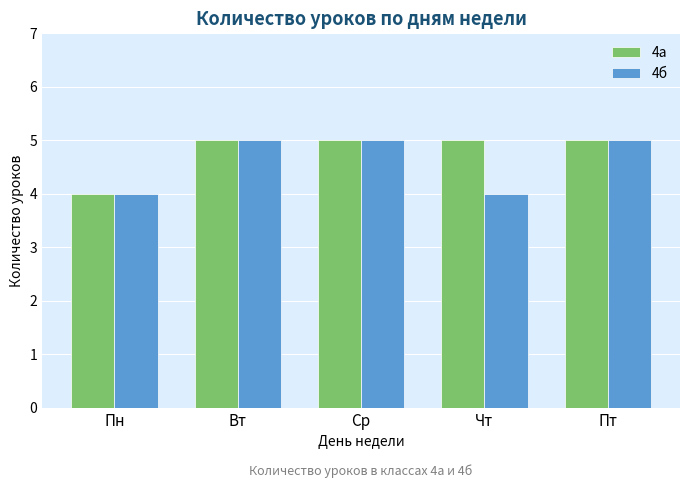

What is the difference between the 4б values at Чт and Вт?

1